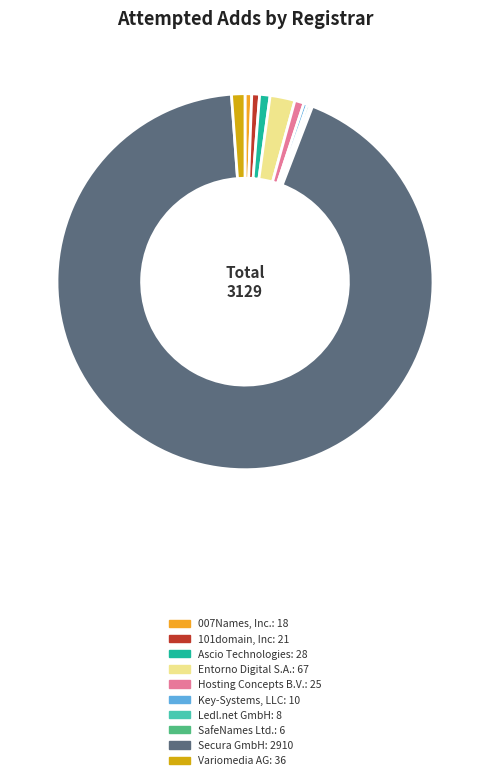

Which category accounts for the majority?

Secura GmbH: 2910